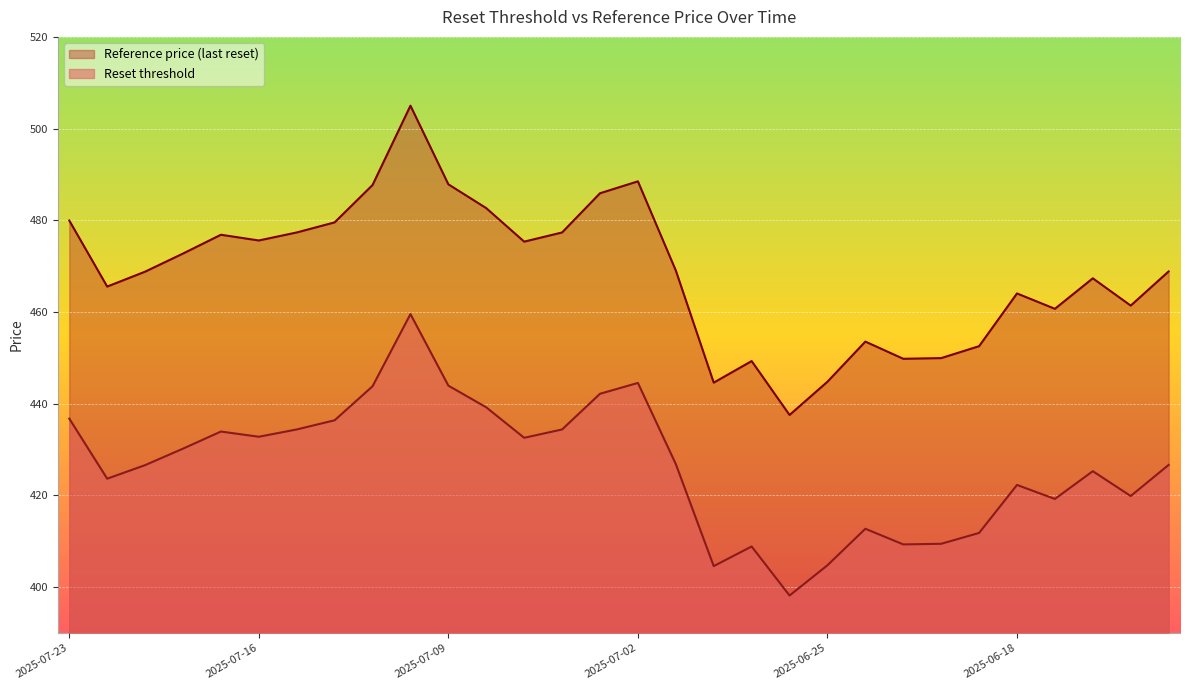

At which category is the sum across all series the highest?

2025-07-10